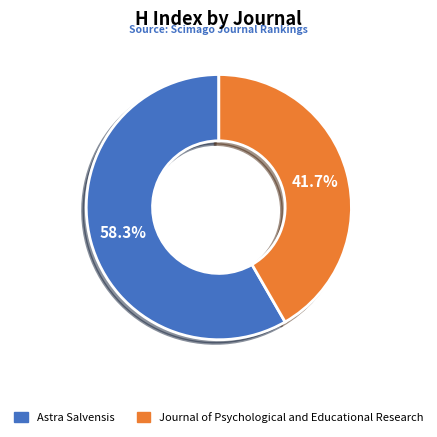

Does any single category account for the majority?

Yes